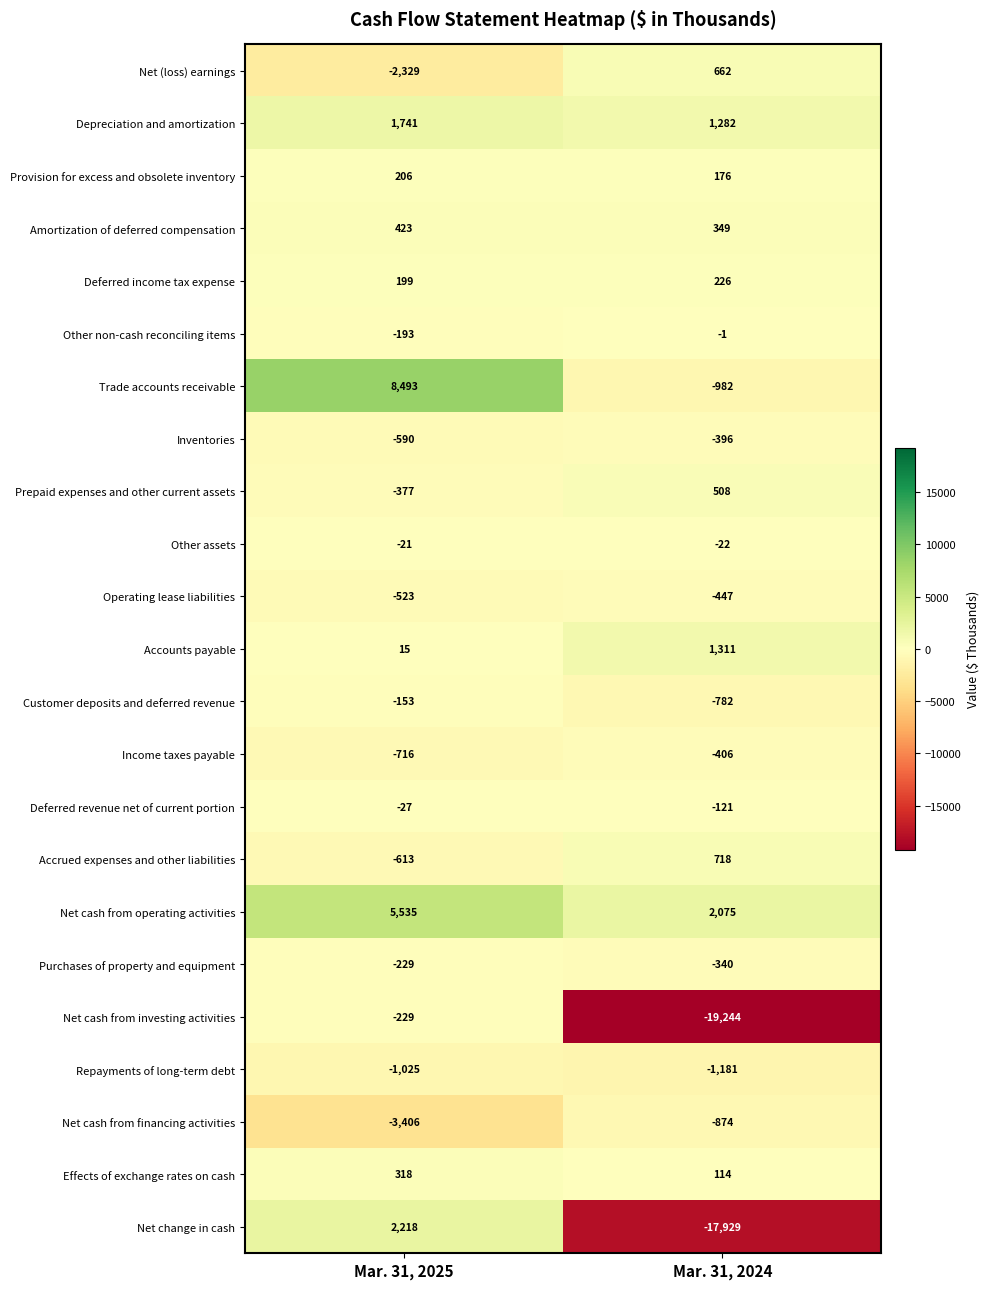

The value of Trade accounts receivable at Mar. 31, 2025 is 13754. True or false?

False